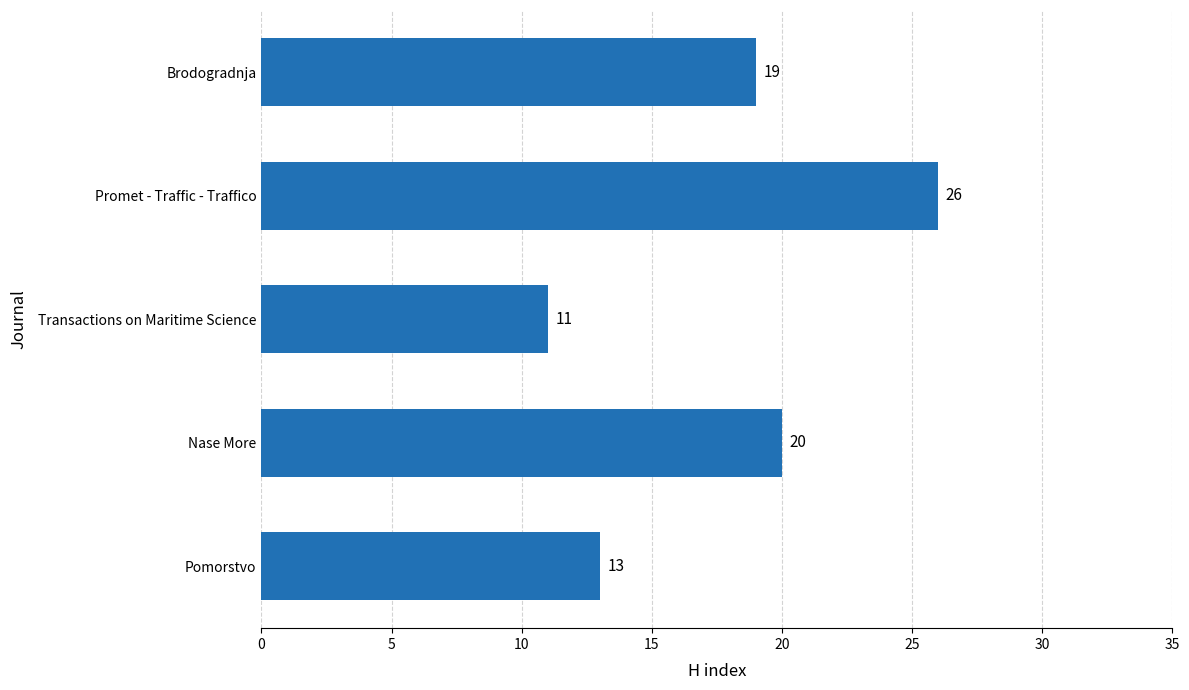

True or false: the data shows 19 at Transactions on Maritime Science.

False